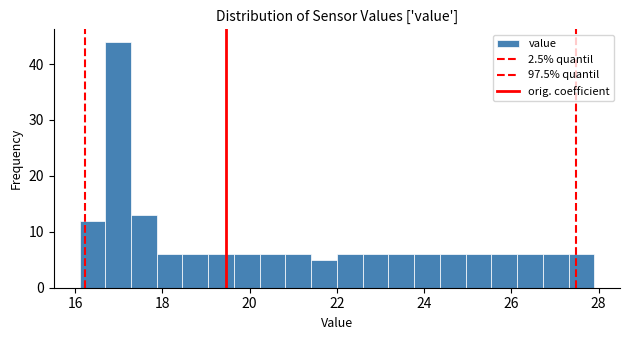

Read against the x-axis, roughly where is the centre of the tallest bar?

17.0